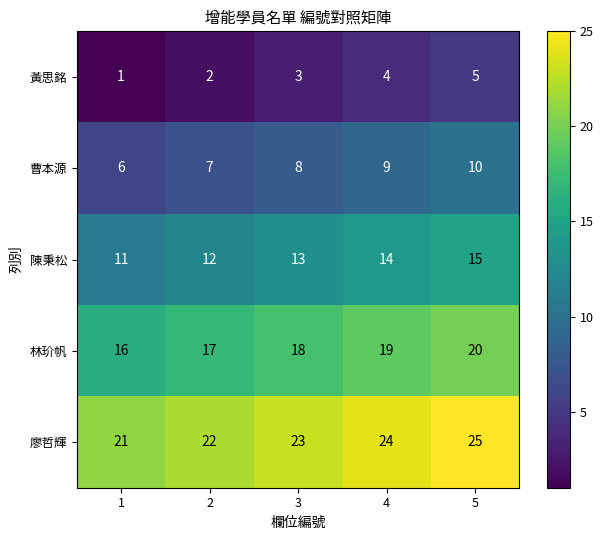

What is the highest value of the 廖哲輝 series?

25